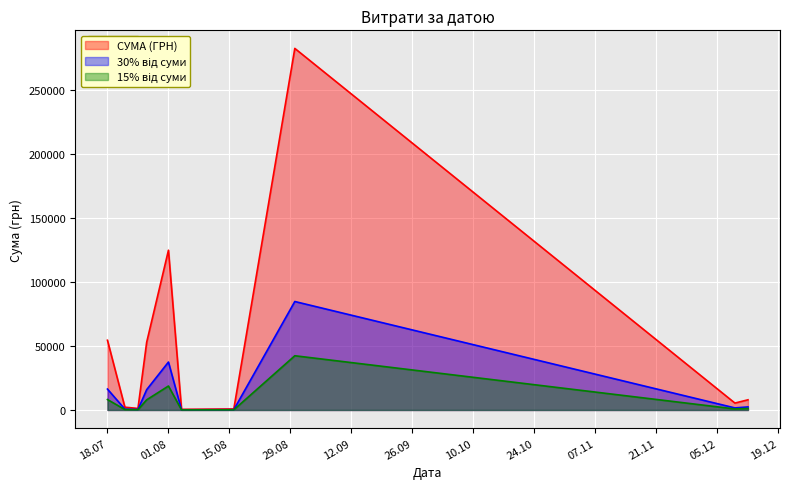

What is the approximate value at 01.08.2016?

124828.5